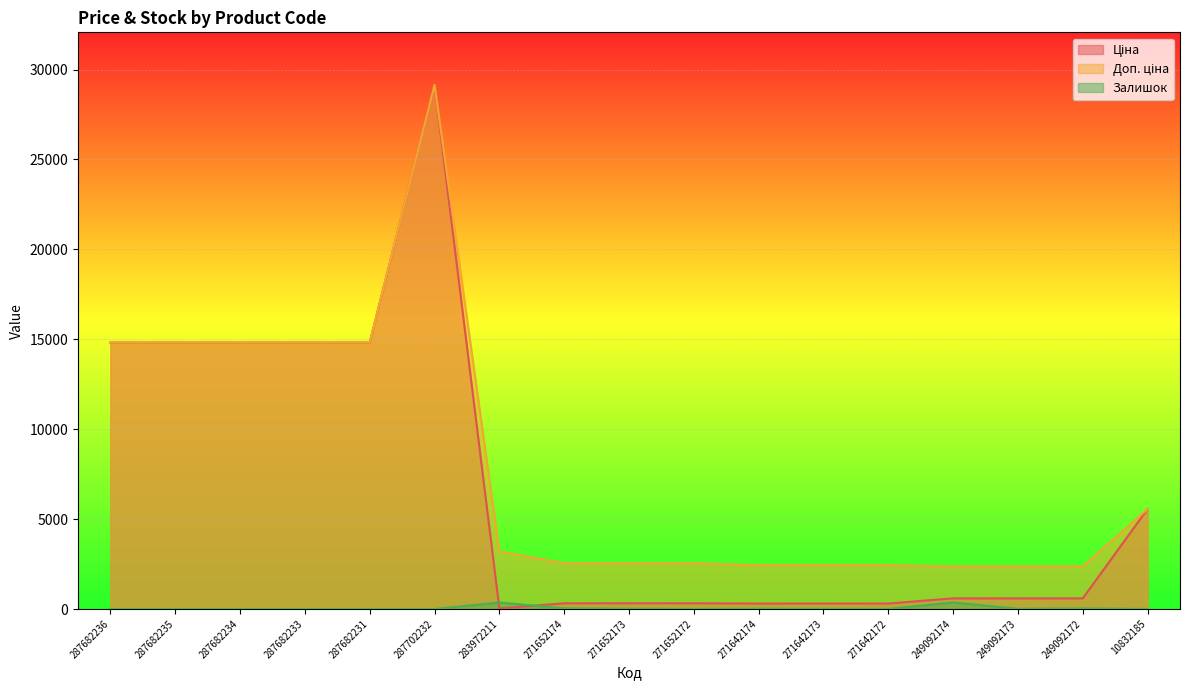

Where does the Доп. ціна series first go above 2546?

287682236